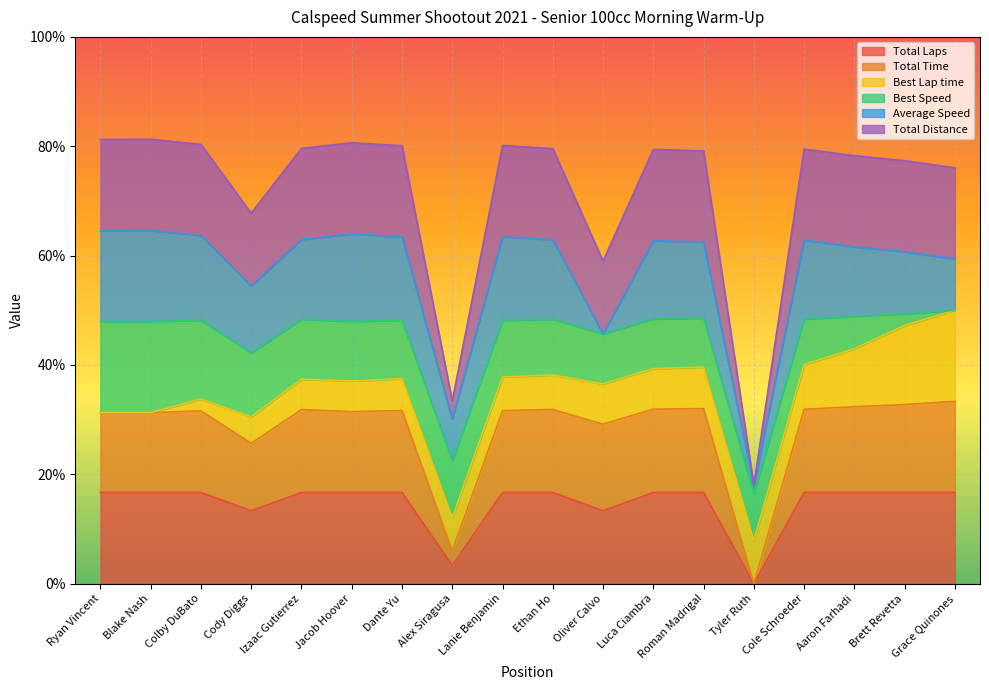

Which category has the highest value across all series?

Grace Quinones